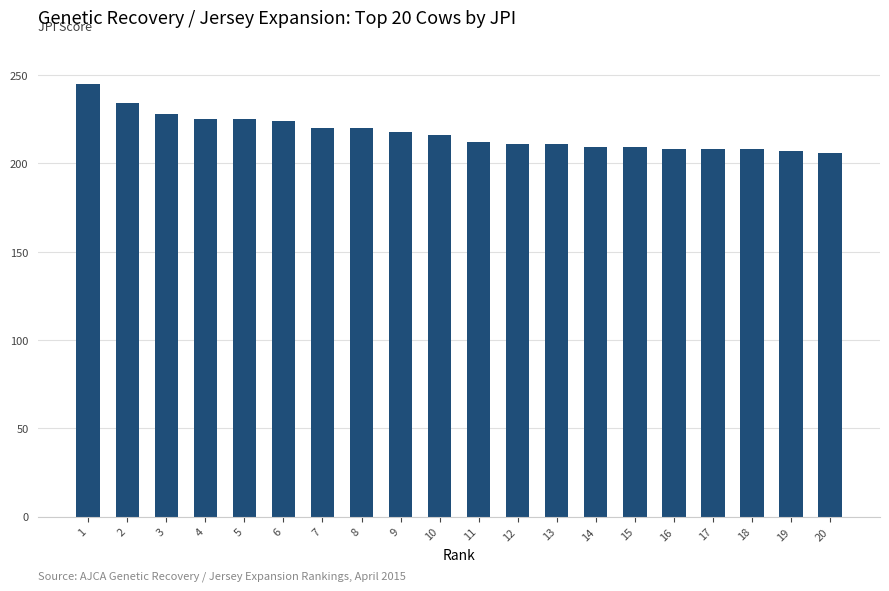

What is the maximum value shown in the chart?

245